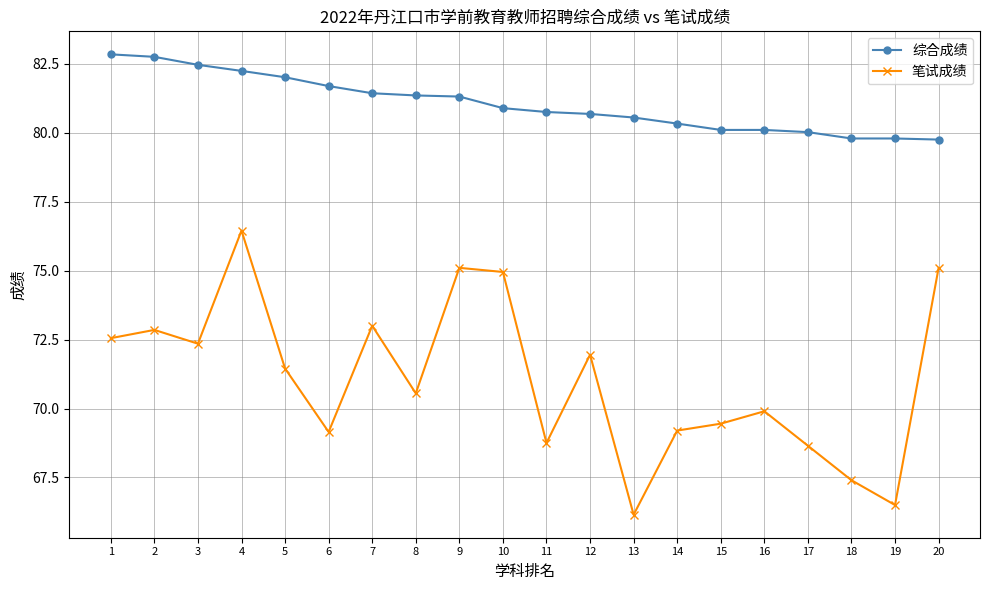

Is this an area chart (filled region under the line)?

No